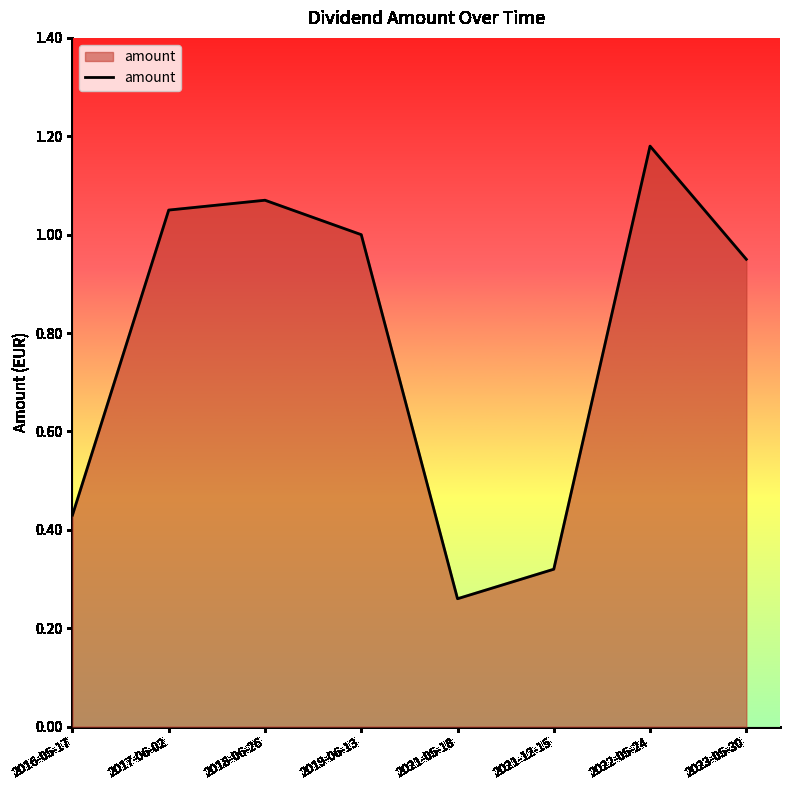

What is the change in value from 2019-06-13 to 2021-05-18?

-0.7